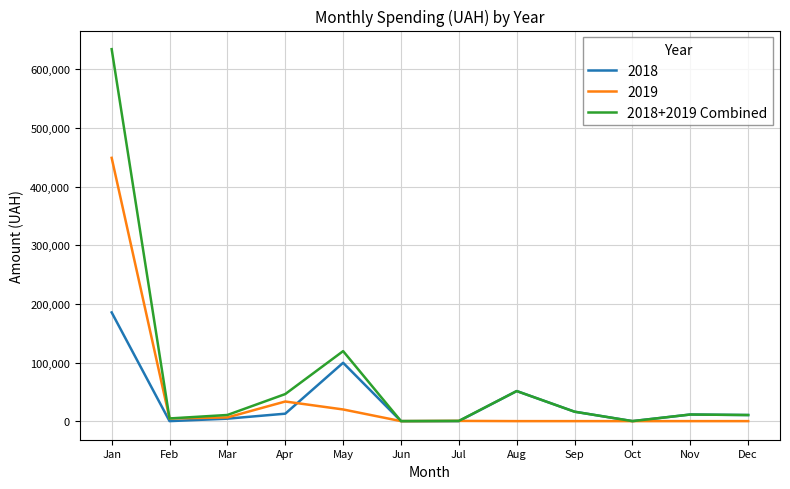

Which series has the largest total across all categories?

2018+2019 Combined